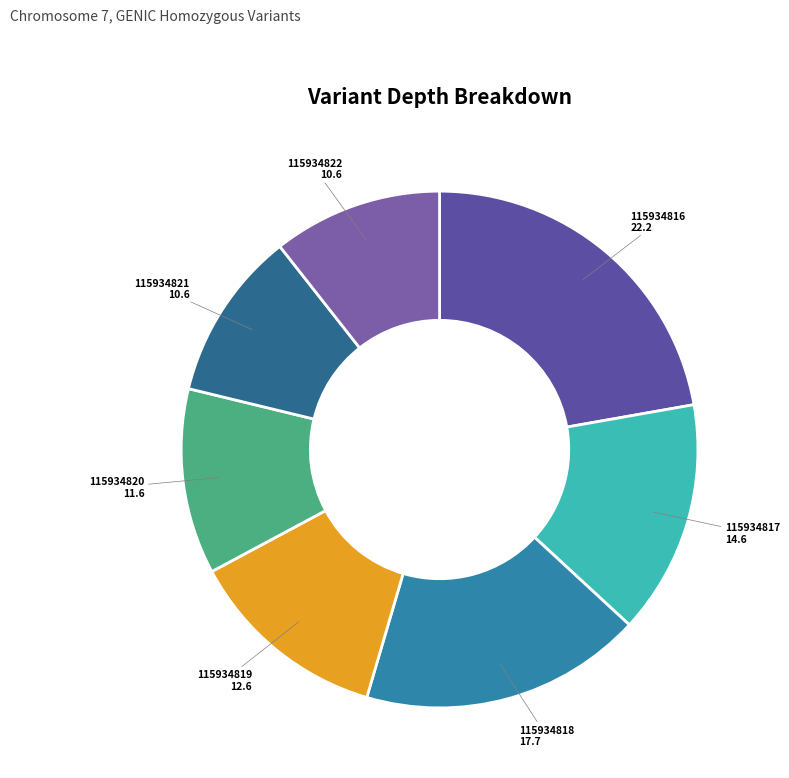

Is it true that 115934820 is 12% of the pie?

True